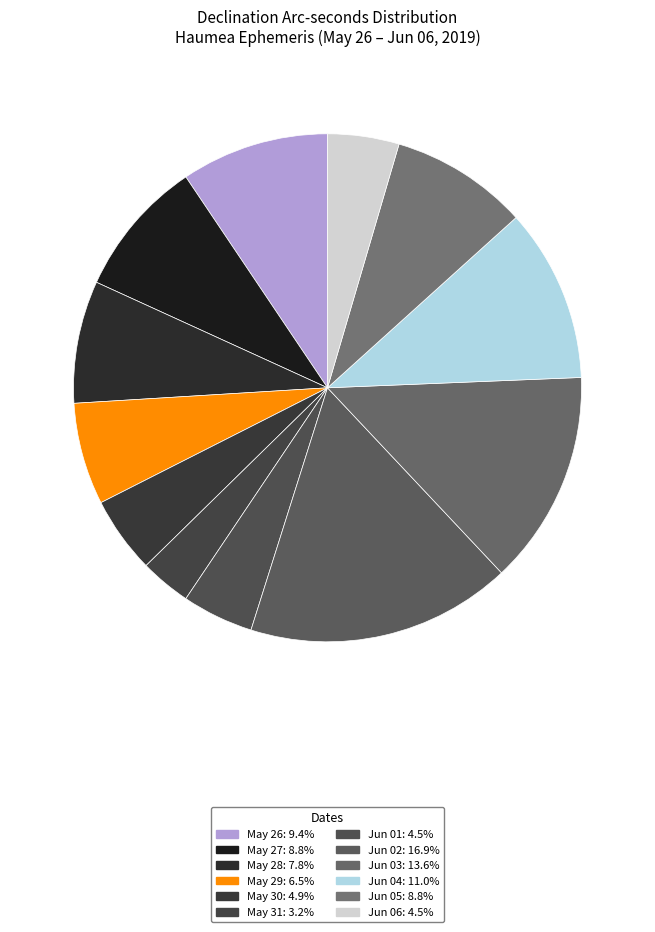

How many segments does this pie chart have?

12